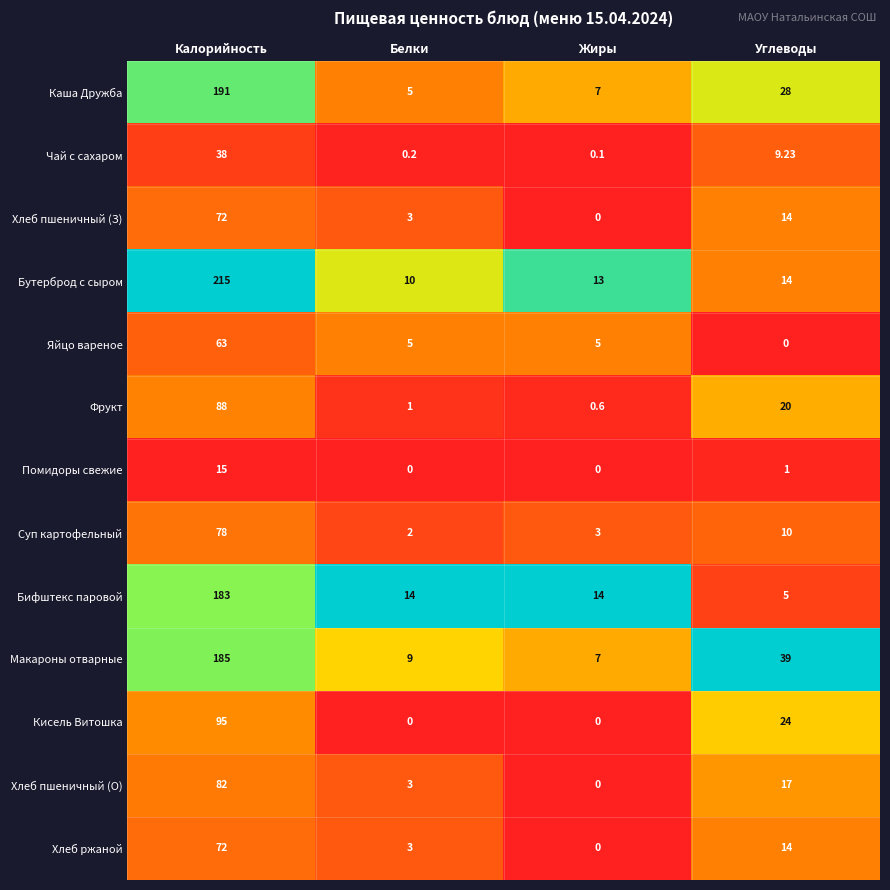

Between Калорийность and Углеводы, which series saw the biggest shift?

Бутерброд с сыром